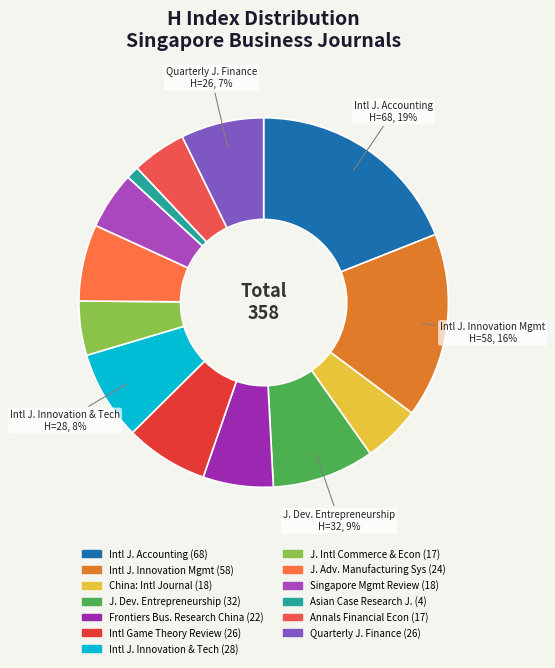

Rank the categories by value from lowest to highest.

Asian Case Research Journal, Journal of International Commerce, Economics and Policy, Annals of Financial Economics, China: An International Journal, Singapore Management Review, Frontiers of Business Research in China, Journal of Advanced Manufacturing Systems, International Game Theory Review, Quarterly Journal of Finance, International Journal of Innovation and Technology Management, Journal of Developmental Entrepreneurship, International Journal of Innovation Management, International Journal of Accounting